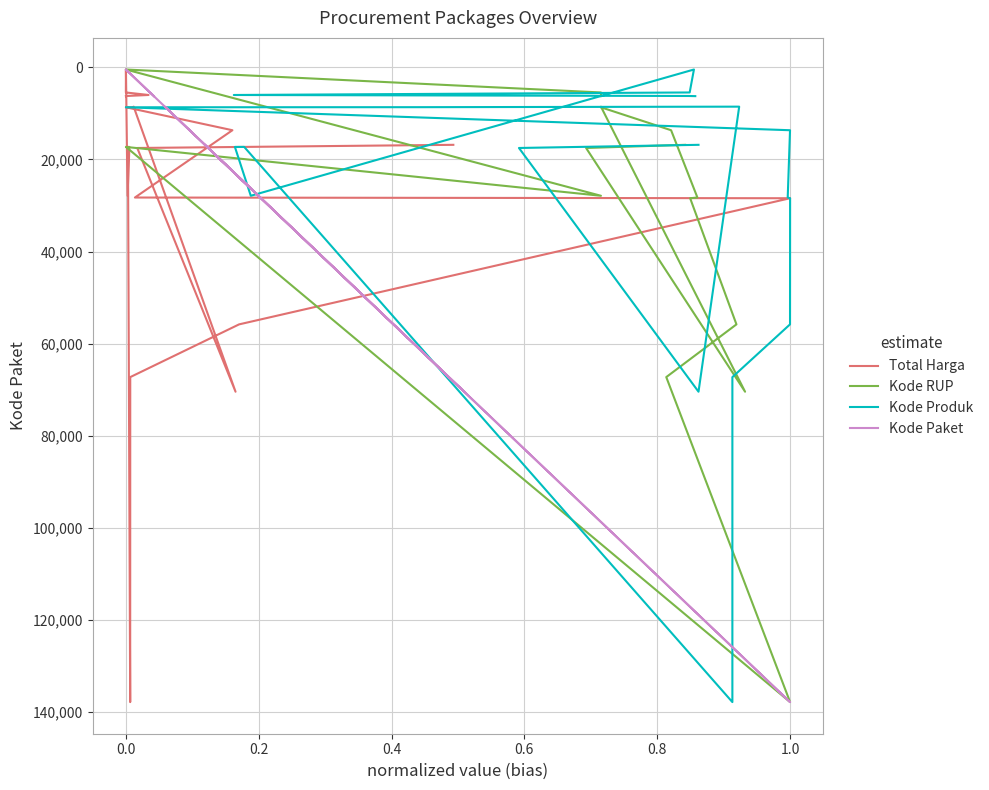

How many lines are shown in the chart?

4